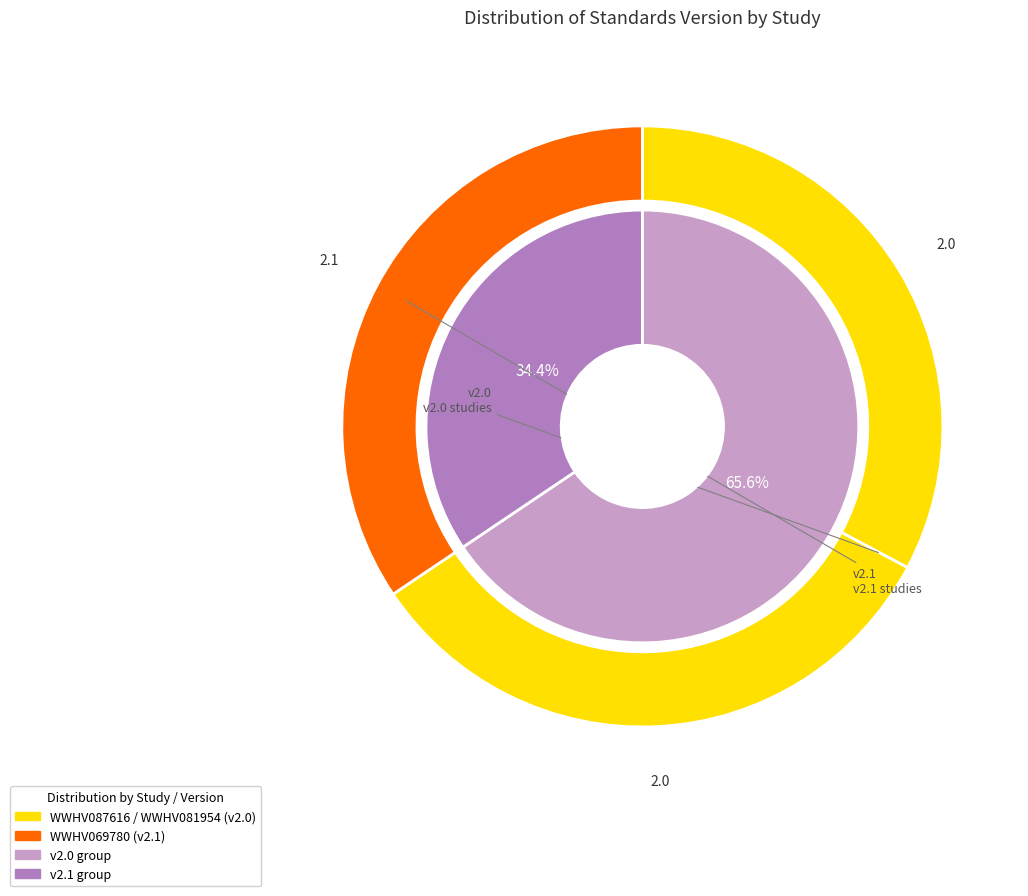

Does WWHV069780 represent more than half of the total?

No